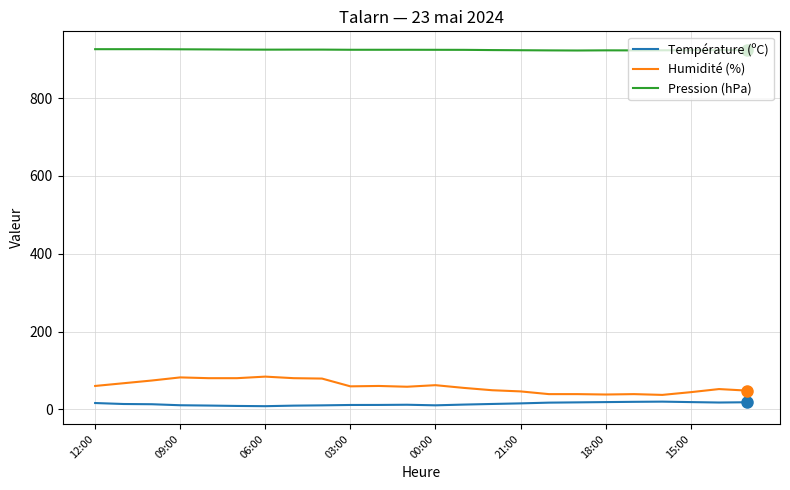

How many values in the Pression (hPa) series are below 924?

10